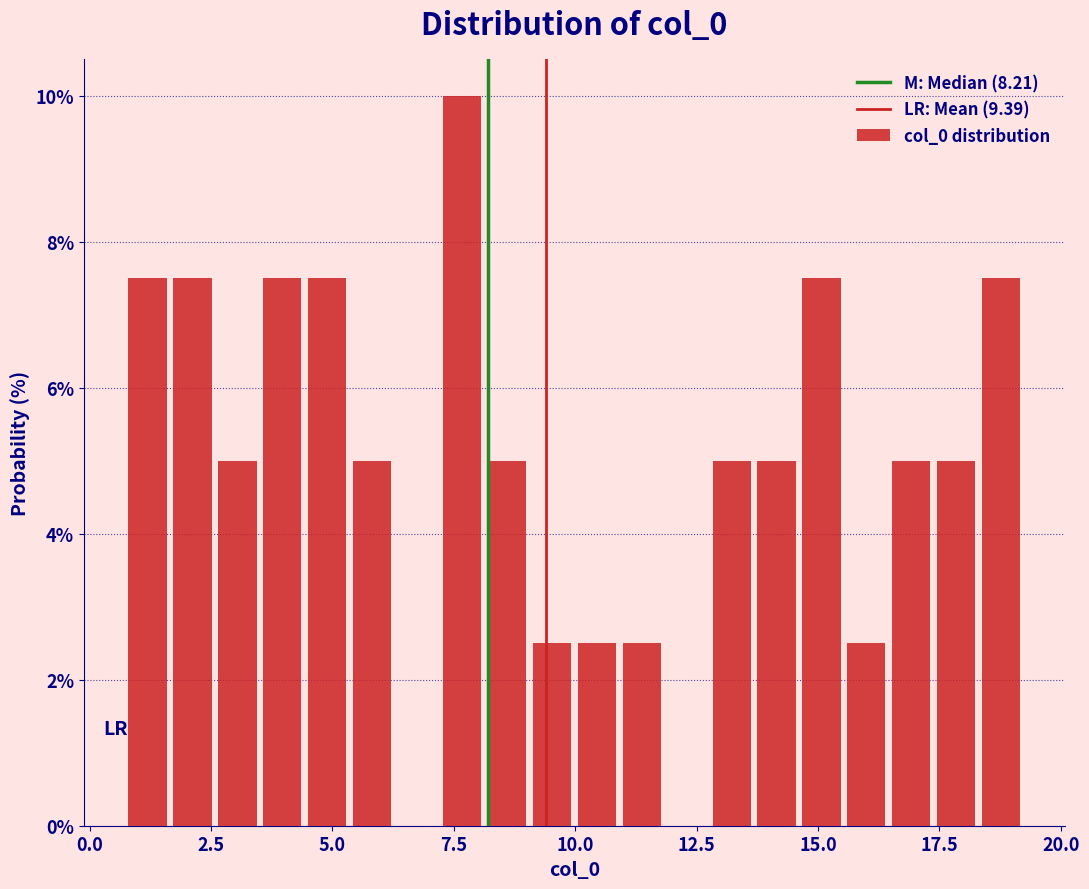

Around what value on the x-axis is the tallest bar? Give the approximate position of its centre, as read against the axis.

7.5